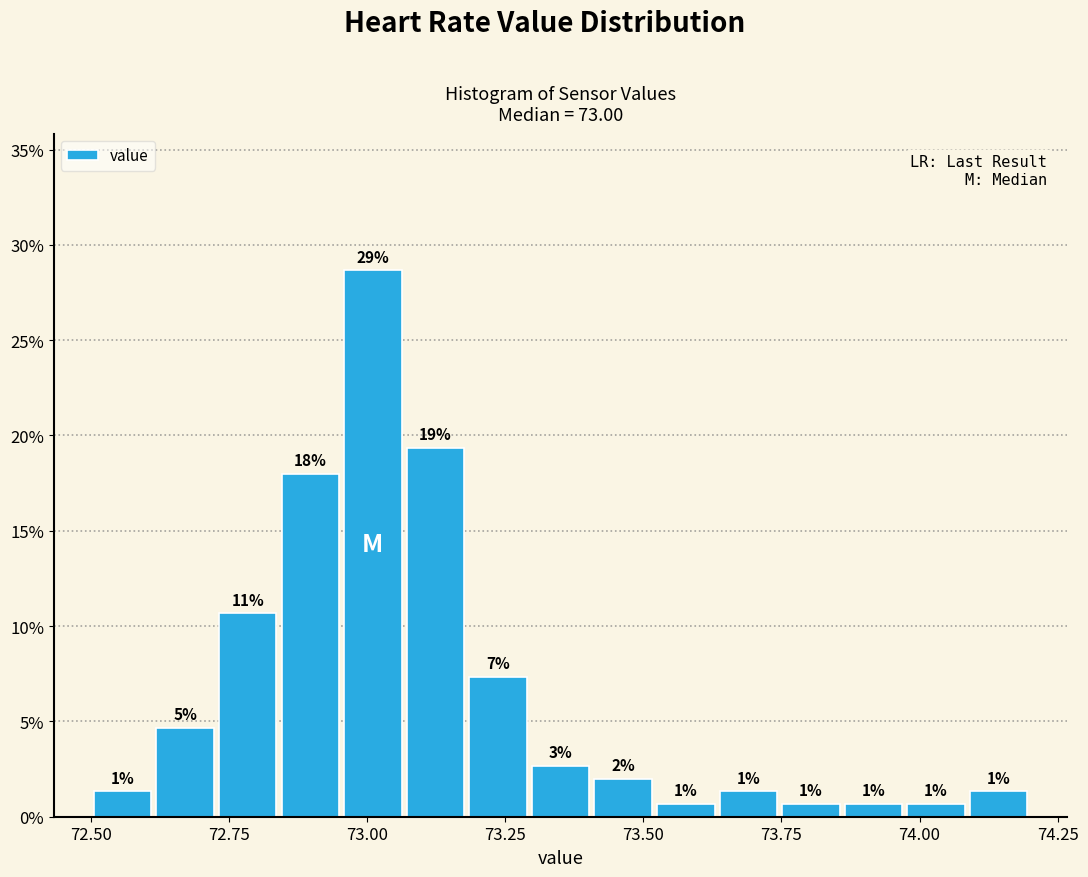

Around what value on the x-axis is the tallest bar? Give the approximate position of its centre, as read against the axis.

73.00